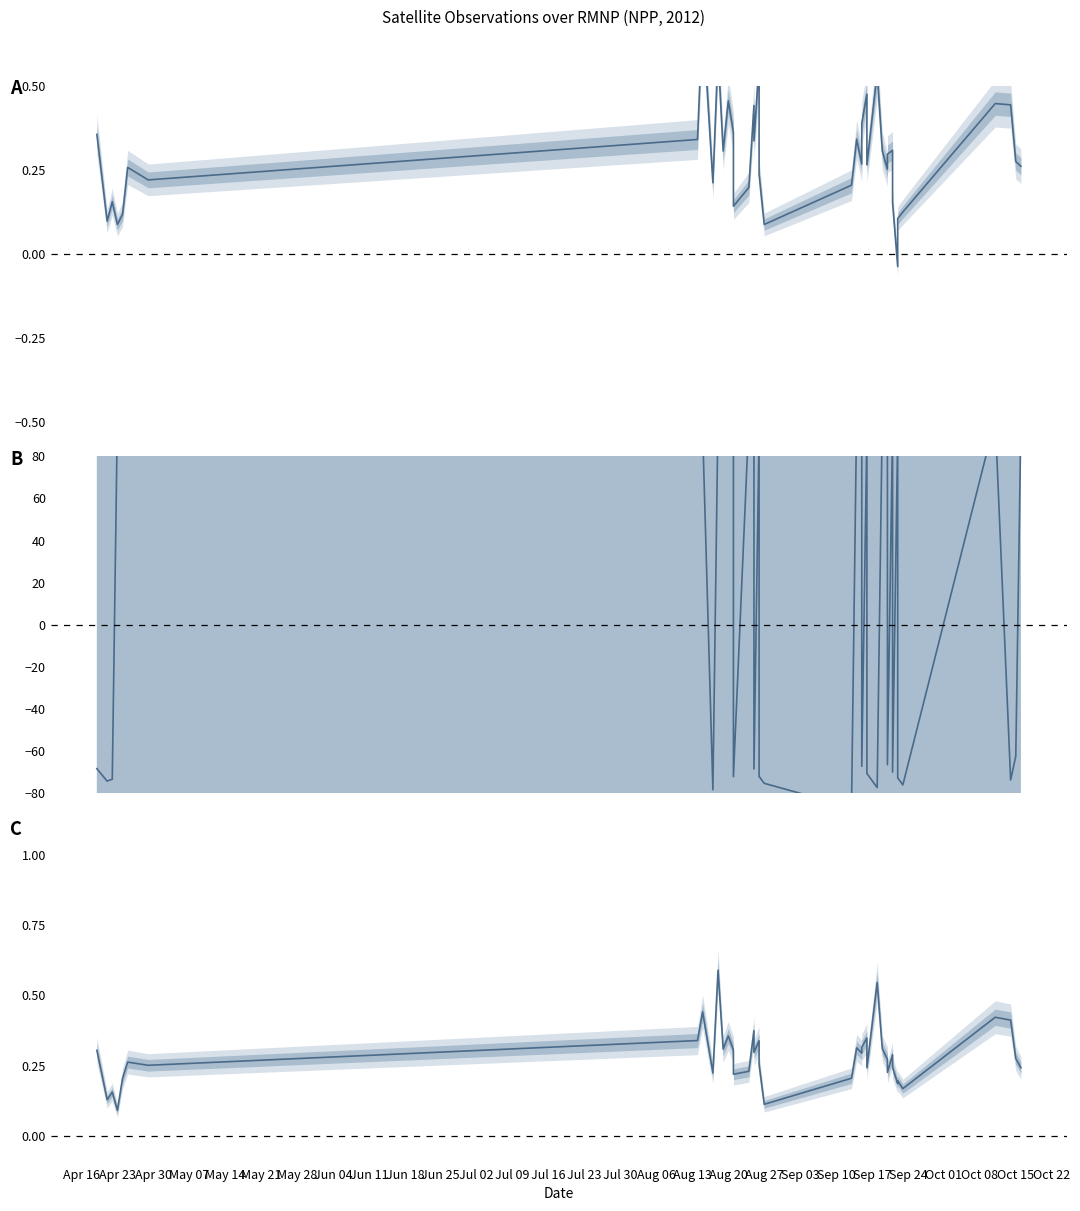

At which label is rade9_aggzone_norm closest to 0?

Apr 23